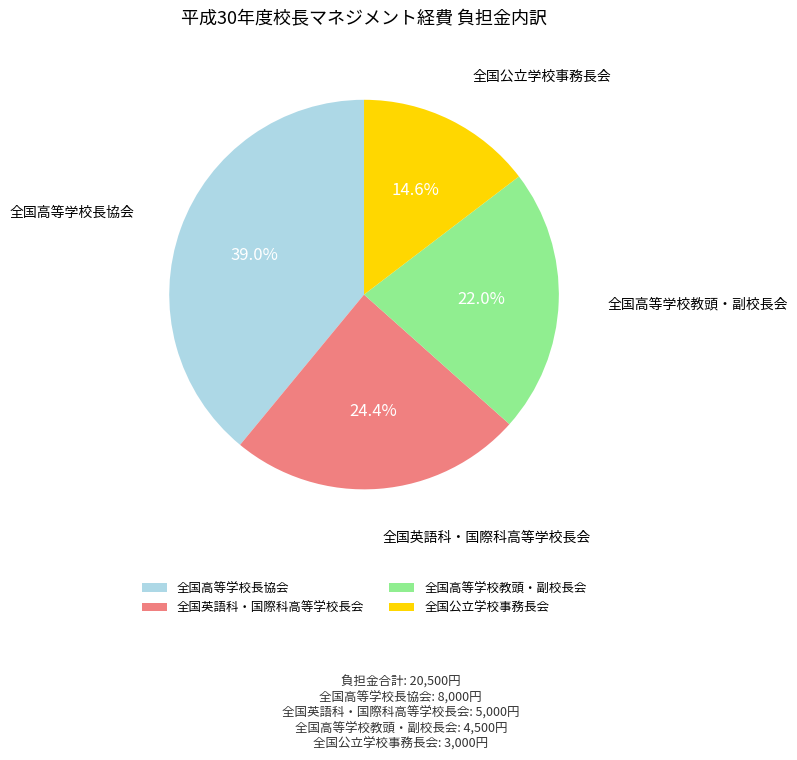

Which has a higher value, 全国高等学校教頭・副校長会 or 全国公立学校事務長会?

全国高等学校教頭・副校長会